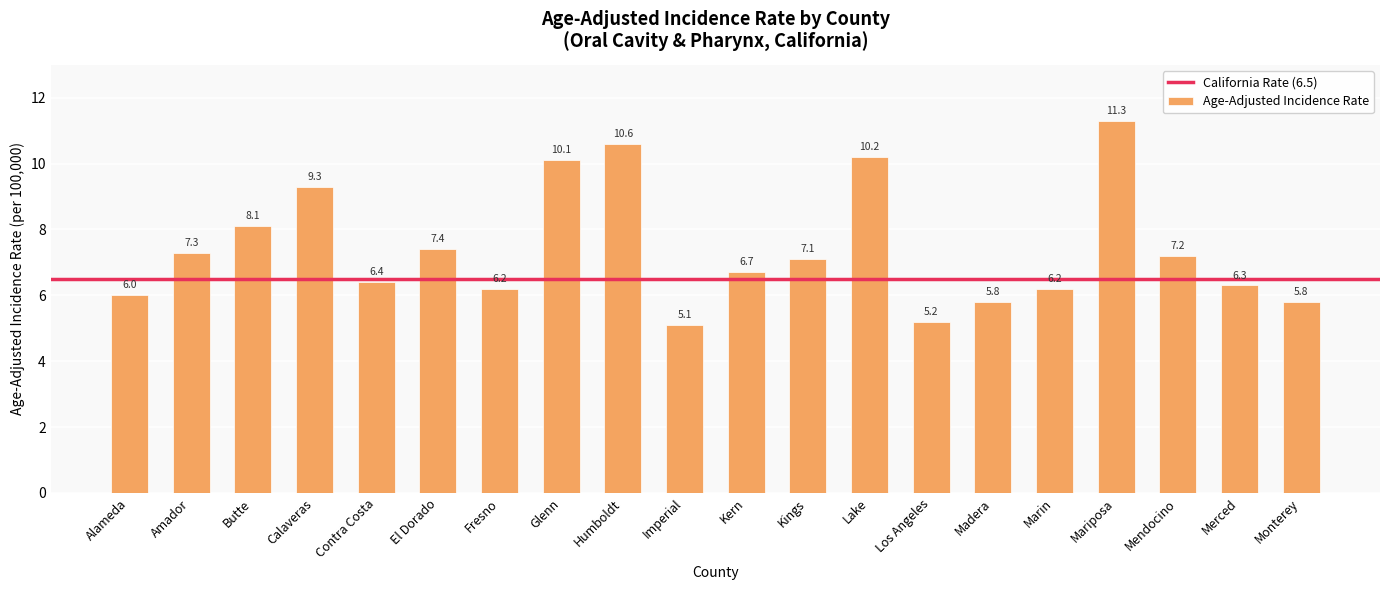

What is the value of the 11th bar from the left?

6.7